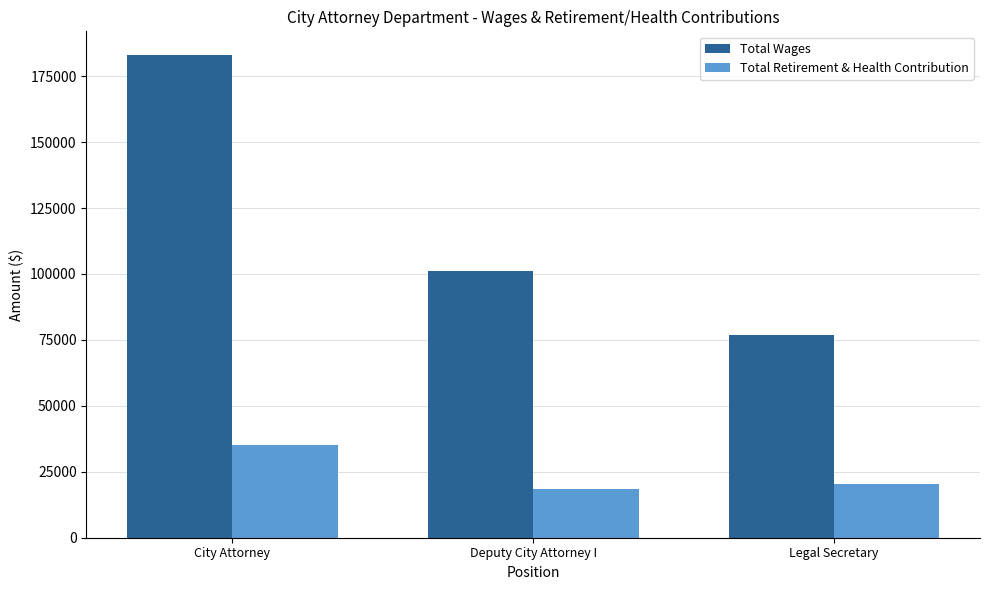

What is the label of the 3rd bar from the left?

Legal Secretary